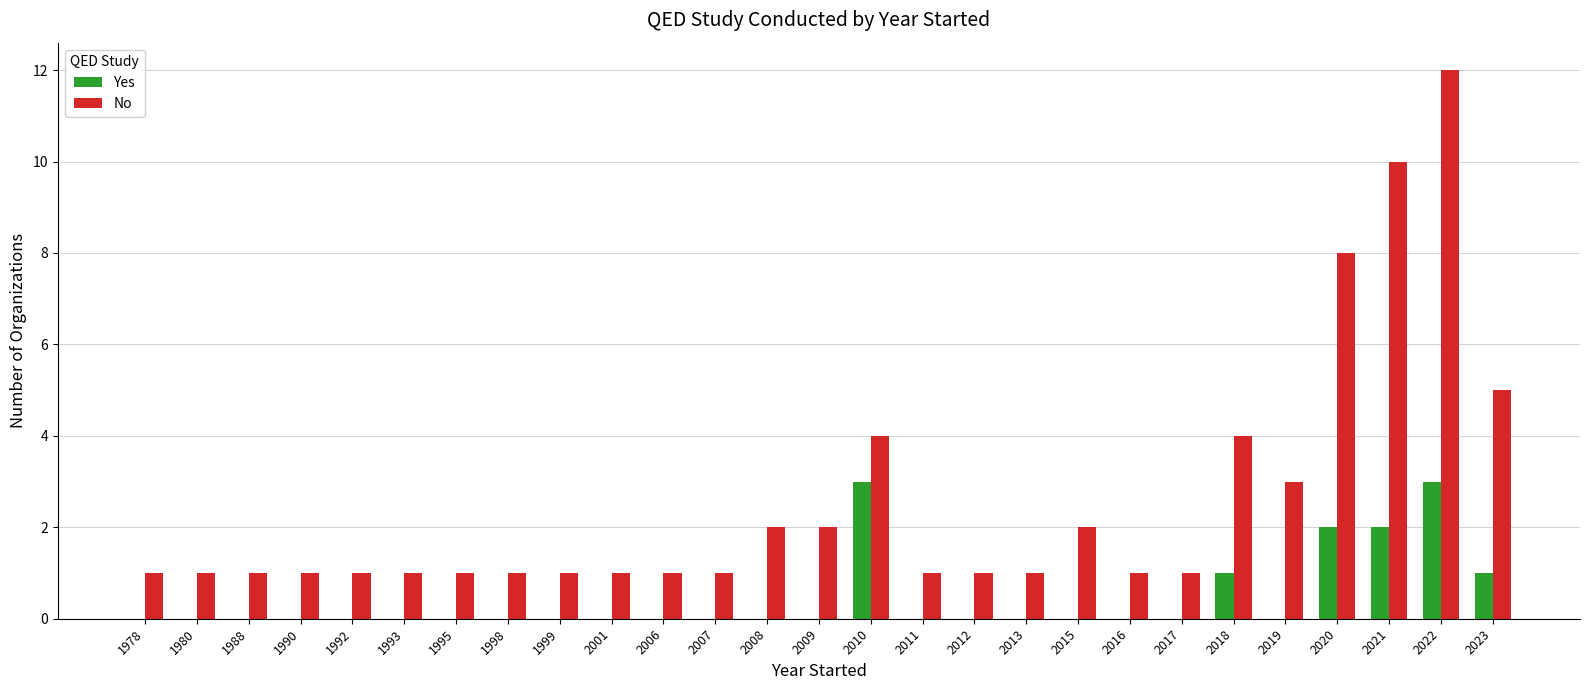

Which series has the largest total across all categories?

No